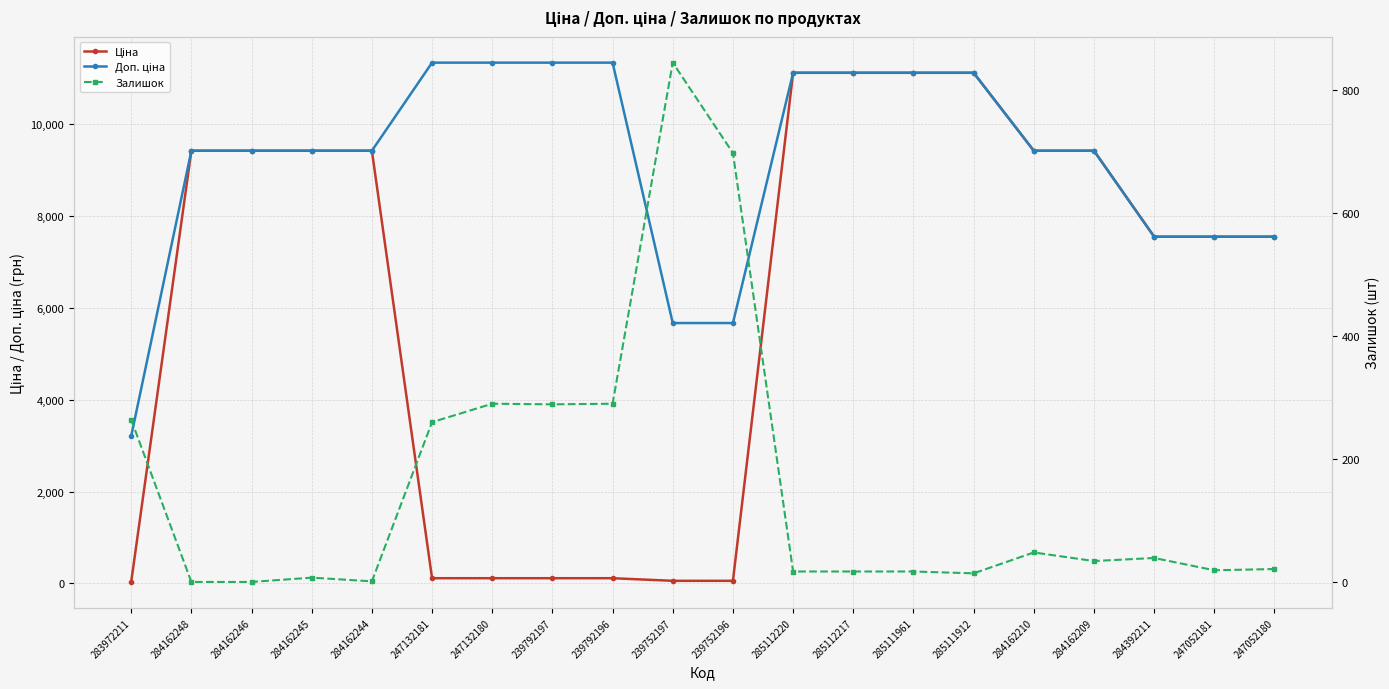

Which series has the largest range (max minus min)?

Ціна